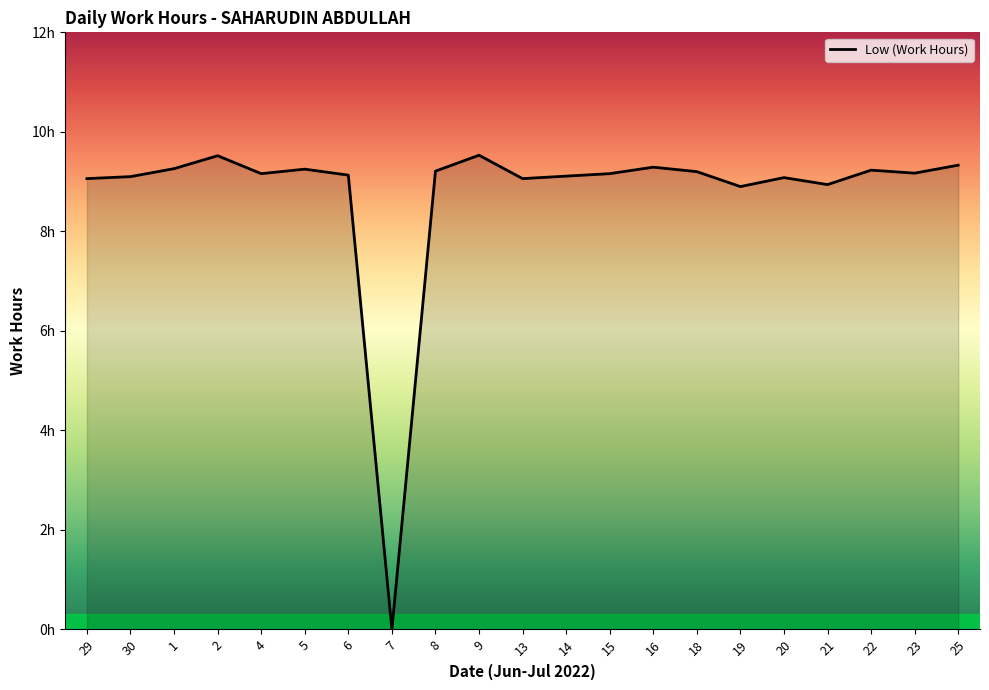

What is the difference between the maximum and minimum values?

9.5